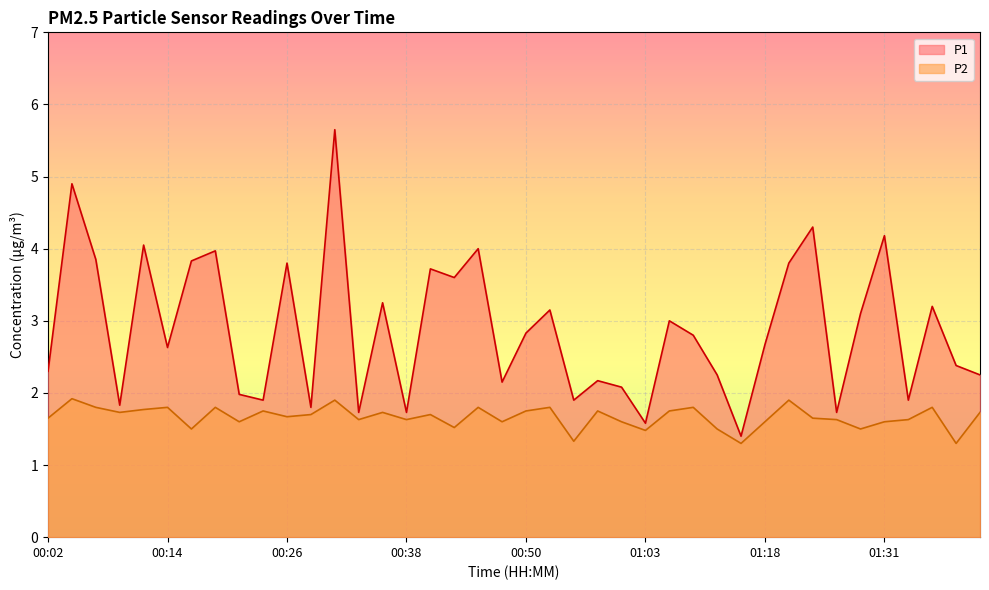

What is the sum of the P1 values at 01:33 and 00:02?

4.2